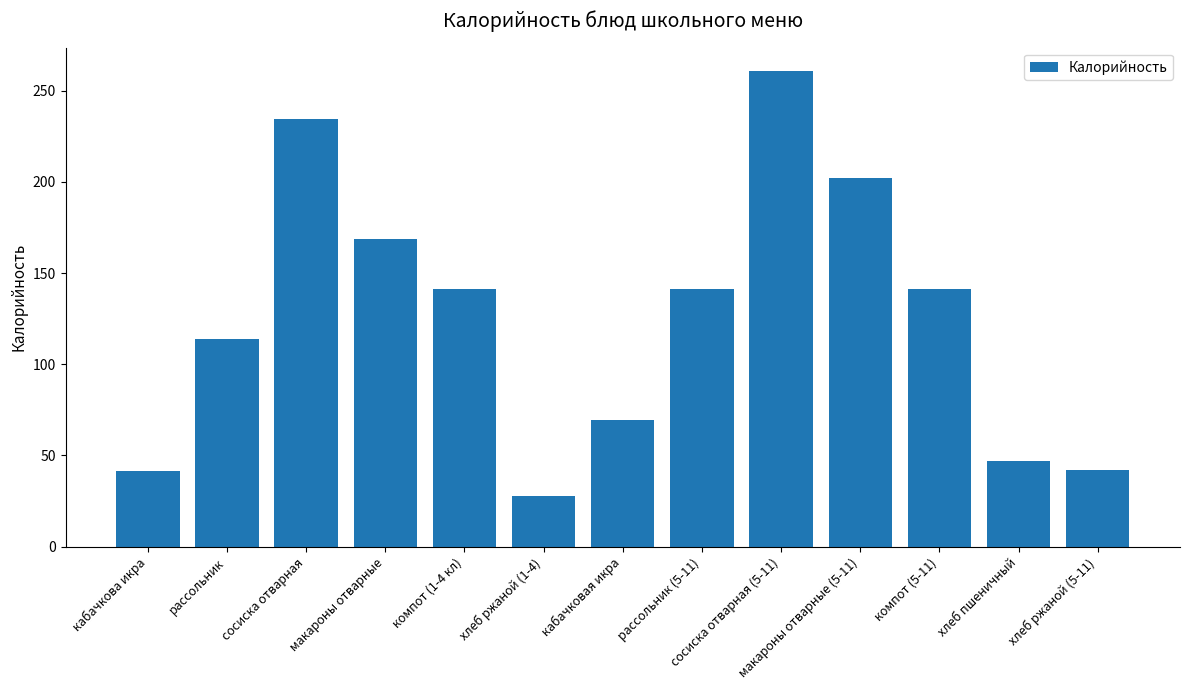

What is the sum of all values?

1630.8